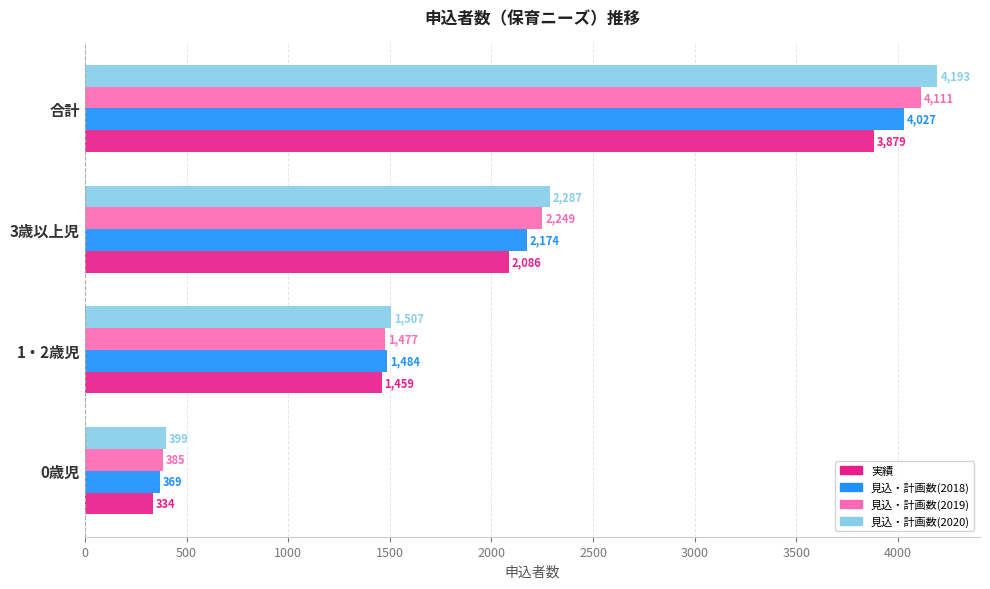

What is the difference between the second highest and second lowest values in the 見込・計画数(2020) series?

780